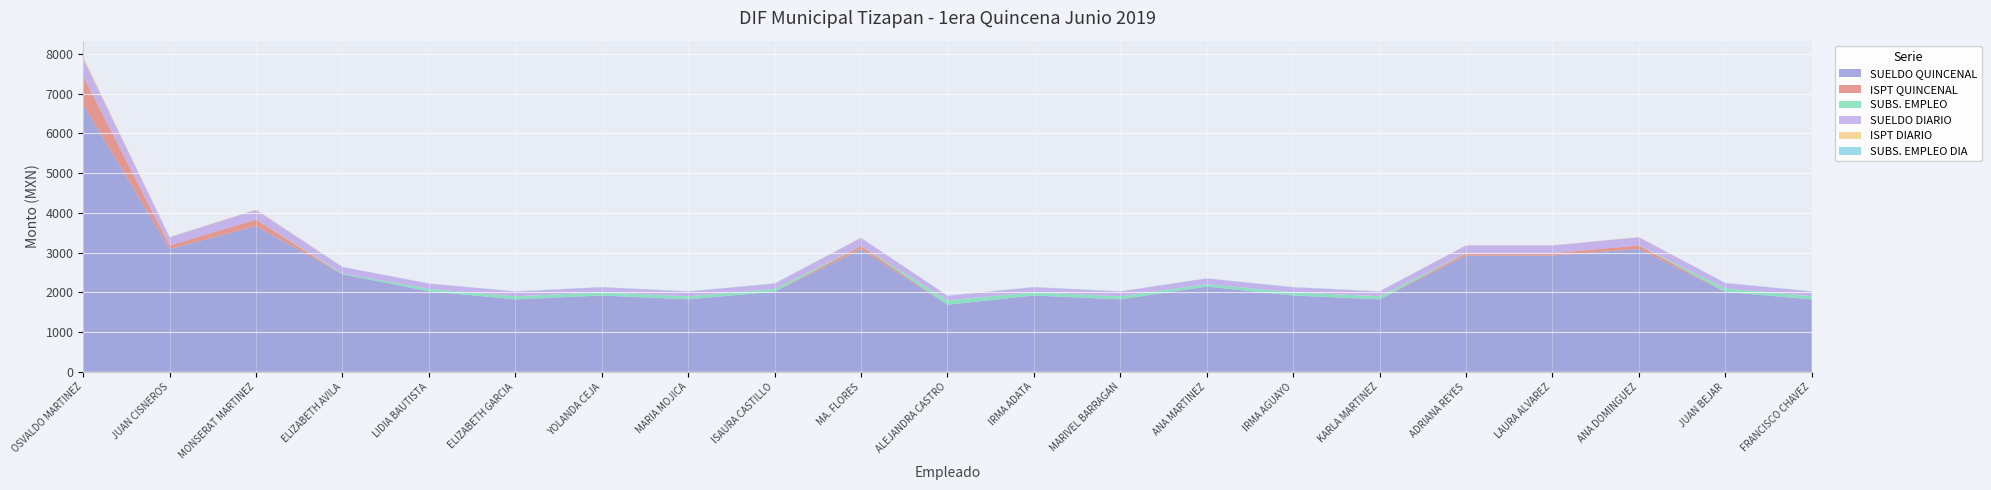

Reading left to right, extract all data points from this chart.

SUELDO QUINCENAL: OSVALDO TORRES MARTINEZ=6720.0	JUAN JOSE MARTINEZ CISNEROS=3090.0	MONSERAT HERNANDEZ MARTINEZ=3665.0	ELIZABETH ALZAGA AVILA=2452.5	LIDIA PRISCILLA ENCISO BAUTISTA=2025.0	ELIZABETH IBARRA GARCIA=1822.5	YOLANDA AMEZCUA CEJA=1920.0	MARIA ELENA LOPEZ MOJICA=1822.5	ISAURA VALLEJO CASTILLO=2017.5	MA. DE LOS MILAGROS VAZQUEZ FLORES=3082.5	ALEJANDRA RODRIGUEZ CASTRO=1687.5	IRMA MARTINEZ ADATA=1920.0	MARIVEL DIAZ BARRAGAN=1822.5	ANA ROSA PANTOJA MARTINEZ=2145.0	IRMA MITZELA SOTELO AGUAYO=1920.0	KARLA CANDELARIA YEPEZ MARTINEZ=1822.5	ADRIANA YAZMIN MARTINEZ REYES=2925.0	LAURA DENISS GALVEZ ALVAREZ=2925.0	ANA PATRICIA LEPE DOMINGUEZ=3090.0	JUAN CARLOS RAMIREZ BEJAR=2010.0	FRANCISCO JAVIER VALENCIA CHAVEZ=1822.5
ISPT QUINCENAL: OSVALDO TORRES MARTINEZ=720.0	JUAN JOSE MARTINEZ CISNEROS=90.0	MONSERAT HERNANDEZ MARTINEZ=165.0	ELIZABETH ALZAGA AVILA=0.0	LIDIA PRISCILLA ENCISO BAUTISTA=0.0	ELIZABETH IBARRA GARCIA=0.0	YOLANDA AMEZCUA CEJA=0.0	MARIA ELENA LOPEZ MOJICA=0.0	ISAURA VALLEJO CASTILLO=0.0	MA. DE LOS MILAGROS VAZQUEZ FLORES=82.5	ALEJANDRA RODRIGUEZ CASTRO=0.0	IRMA MARTINEZ ADATA=0.0	MARIVEL DIAZ BARRAGAN=0.0	ANA ROSA PANTOJA MARTINEZ=0.0	IRMA MITZELA SOTELO AGUAYO=0.0	KARLA CANDELARIA YEPEZ MARTINEZ=0.0	ADRIANA YAZMIN MARTINEZ REYES=60.0	LAURA DENISS GALVEZ ALVAREZ=60.0	ANA PATRICIA LEPE DOMINGUEZ=90.0	JUAN CARLOS RAMIREZ BEJAR=0.0	FRANCISCO JAVIER VALENCIA CHAVEZ=0.0
SUBS. EMPLEO: OSVALDO TORRES MARTINEZ=0.0	JUAN JOSE MARTINEZ CISNEROS=0.0	MONSERAT HERNANDEZ MARTINEZ=0.0	ELIZABETH ALZAGA AVILA=22.5	LIDIA PRISCILLA ENCISO BAUTISTA=60.0	ELIZABETH IBARRA GARCIA=77.5	YOLANDA AMEZCUA CEJA=80.0	MARIA ELENA LOPEZ MOJICA=77.5	ISAURA VALLEJO CASTILLO=67.5	MA. DE LOS MILAGROS VAZQUEZ FLORES=0.0	ALEJANDRA RODRIGUEZ CASTRO=112.5	IRMA MARTINEZ ADATA=80.0	MARIVEL DIAZ BARRAGAN=77.5	ANA ROSA PANTOJA MARTINEZ=60.0	IRMA MITZELA SOTELO AGUAYO=80.0	KARLA CANDELARIA YEPEZ MARTINEZ=77.5	ADRIANA YAZMIN MARTINEZ REYES=0.0	LAURA DENISS GALVEZ ALVAREZ=0.0	ANA PATRICIA LEPE DOMINGUEZ=0.0	JUAN CARLOS RAMIREZ BEJAR=90.0	FRANCISCO JAVIER VALENCIA CHAVEZ=77.5
SUELDO DIARIO: OSVALDO TORRES MARTINEZ=448.0	JUAN JOSE MARTINEZ CISNEROS=206.0	MONSERAT HERNANDEZ MARTINEZ=244.3	ELIZABETH ALZAGA AVILA=163.5	LIDIA PRISCILLA ENCISO BAUTISTA=135.0	ELIZABETH IBARRA GARCIA=121.5	YOLANDA AMEZCUA CEJA=128.0	MARIA ELENA LOPEZ MOJICA=121.5	ISAURA VALLEJO CASTILLO=134.5	MA. DE LOS MILAGROS VAZQUEZ FLORES=205.5	ALEJANDRA RODRIGUEZ CASTRO=112.5	IRMA MARTINEZ ADATA=128.0	MARIVEL DIAZ BARRAGAN=121.5	ANA ROSA PANTOJA MARTINEZ=143.0	IRMA MITZELA SOTELO AGUAYO=128.0	KARLA CANDELARIA YEPEZ MARTINEZ=121.5	ADRIANA YAZMIN MARTINEZ REYES=195.0	LAURA DENISS GALVEZ ALVAREZ=195.0	ANA PATRICIA LEPE DOMINGUEZ=206.0	JUAN CARLOS RAMIREZ BEJAR=134.0	FRANCISCO JAVIER VALENCIA CHAVEZ=121.5
ISPT DIARIO: OSVALDO TORRES MARTINEZ=48.0	JUAN JOSE MARTINEZ CISNEROS=6.0	MONSERAT HERNANDEZ MARTINEZ=11.0	ELIZABETH ALZAGA AVILA=0.0	LIDIA PRISCILLA ENCISO BAUTISTA=0.0	ELIZABETH IBARRA GARCIA=0.0	YOLANDA AMEZCUA CEJA=0.0	MARIA ELENA LOPEZ MOJICA=0.0	ISAURA VALLEJO CASTILLO=0.0	MA. DE LOS MILAGROS VAZQUEZ FLORES=5.5	ALEJANDRA RODRIGUEZ CASTRO=0.0	IRMA MARTINEZ ADATA=0.0	MARIVEL DIAZ BARRAGAN=0.0	ANA ROSA PANTOJA MARTINEZ=0.0	IRMA MITZELA SOTELO AGUAYO=0.0	KARLA CANDELARIA YEPEZ MARTINEZ=0.0	ADRIANA YAZMIN MARTINEZ REYES=4.0	LAURA DENISS GALVEZ ALVAREZ=4.0	ANA PATRICIA LEPE DOMINGUEZ=6.0	JUAN CARLOS RAMIREZ BEJAR=0.0	FRANCISCO JAVIER VALENCIA CHAVEZ=0.0
SUBS. EMPLEO DIA: OSVALDO TORRES MARTINEZ=0.0	JUAN JOSE MARTINEZ CISNEROS=0.0	MONSERAT HERNANDEZ MARTINEZ=0.0	ELIZABETH ALZAGA AVILA=1.5	LIDIA PRISCILLA ENCISO BAUTISTA=4.0	ELIZABETH IBARRA GARCIA=5.2	YOLANDA AMEZCUA CEJA=5.3	MARIA ELENA LOPEZ MOJICA=5.2	ISAURA VALLEJO CASTILLO=4.5	MA. DE LOS MILAGROS VAZQUEZ FLORES=0.0	ALEJANDRA RODRIGUEZ CASTRO=7.5	IRMA MARTINEZ ADATA=5.3	MARIVEL DIAZ BARRAGAN=5.2	ANA ROSA PANTOJA MARTINEZ=4.0	IRMA MITZELA SOTELO AGUAYO=5.3	KARLA CANDELARIA YEPEZ MARTINEZ=5.2	ADRIANA YAZMIN MARTINEZ REYES=0.0	LAURA DENISS GALVEZ ALVAREZ=0.0	ANA PATRICIA LEPE DOMINGUEZ=0.0	JUAN CARLOS RAMIREZ BEJAR=6.0	FRANCISCO JAVIER VALENCIA CHAVEZ=5.2